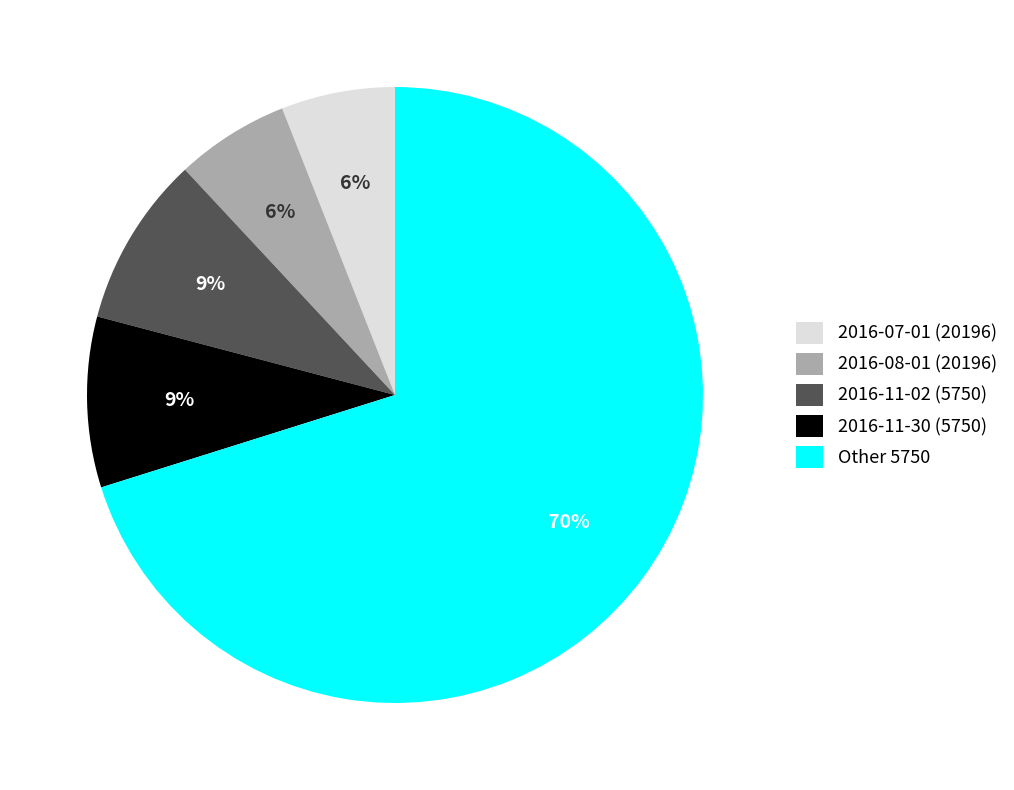

True or false: 2016-07-01 (20196) accounts for 6% of the total.

True